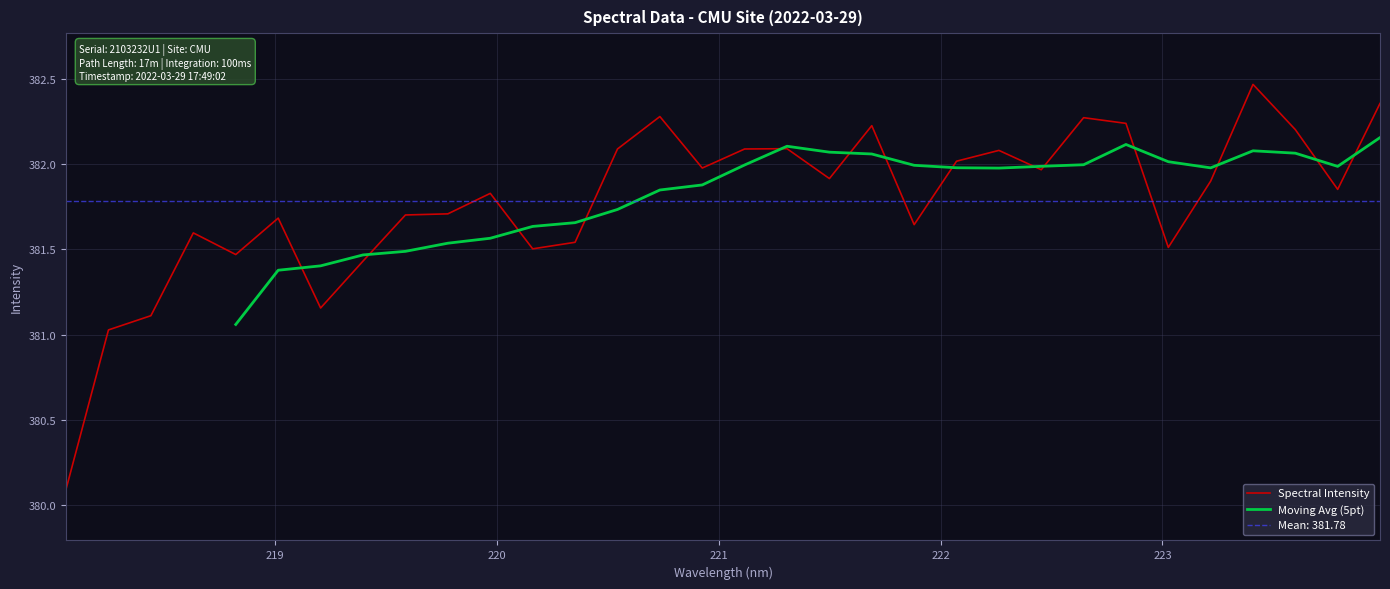

What is the minimum value for Spectral Intensity?

380.1